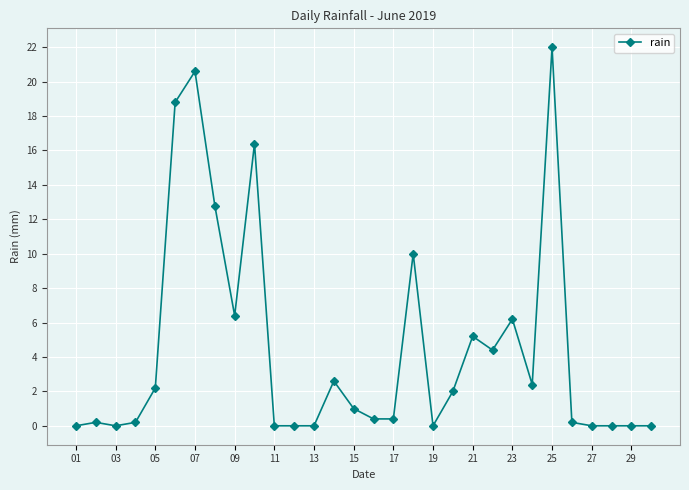

What is the greatest value displayed?

22.0